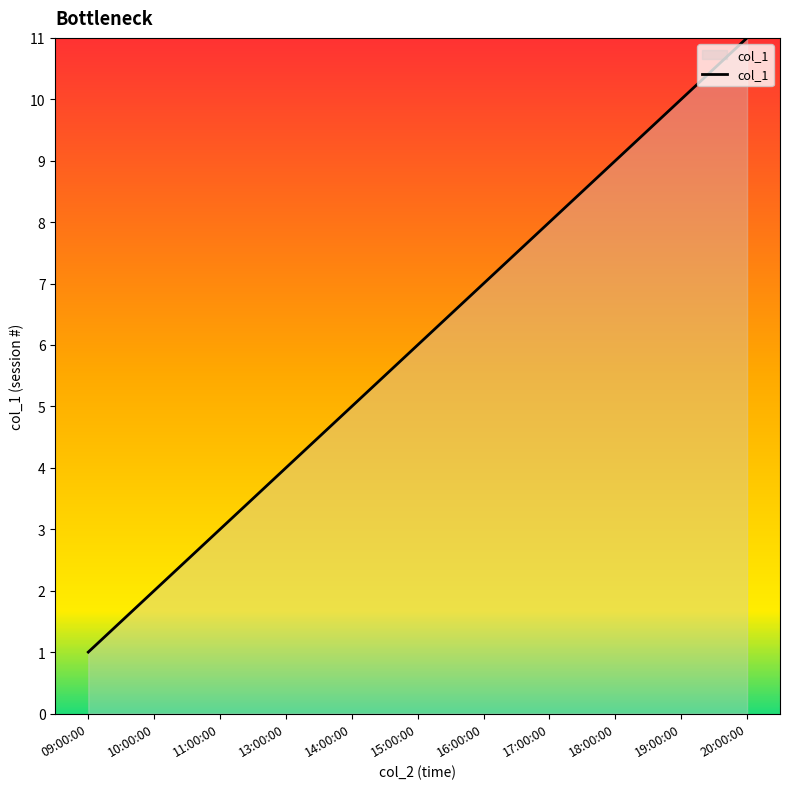

What is the smallest value displayed?

1